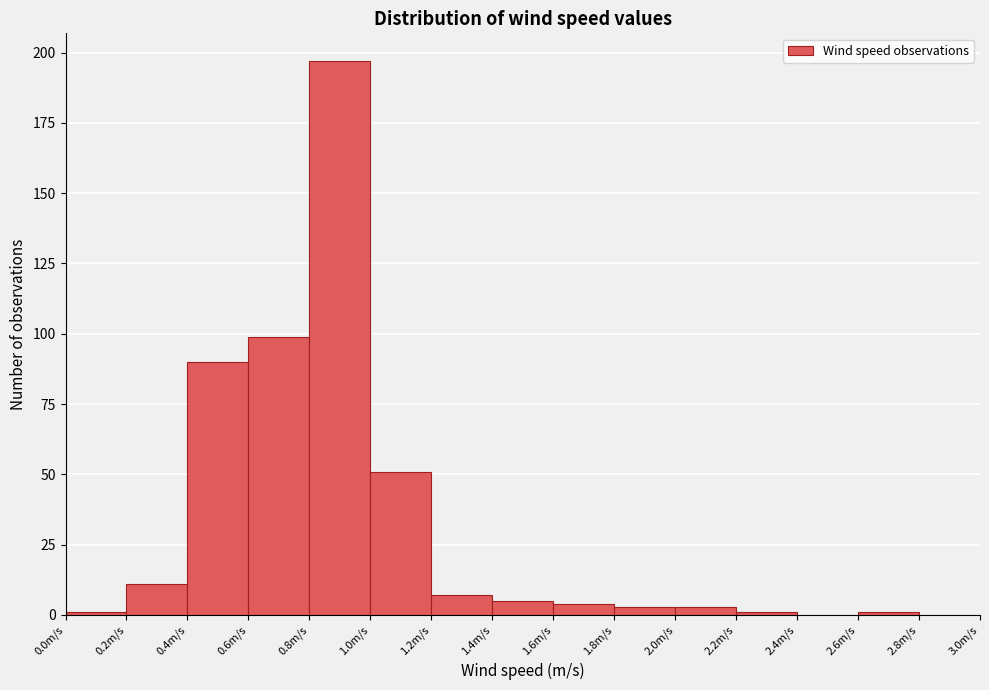

Over which range of the x-axis is the bar tallest?

0.8 to 1.0